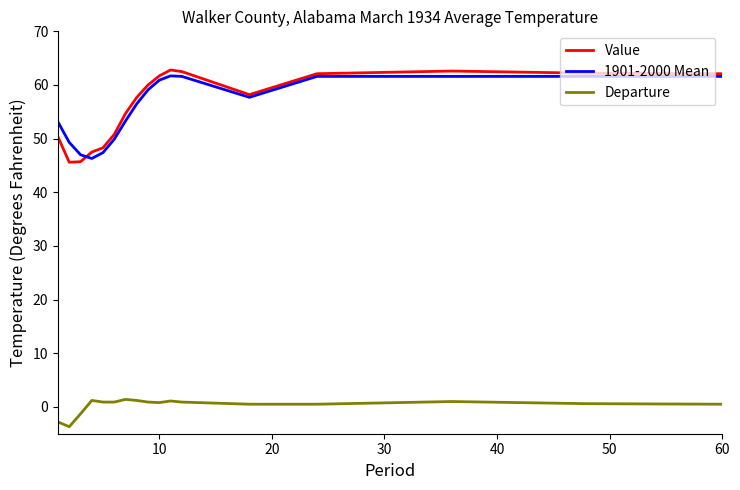

True or false: Departure and Value cross at least once.

False